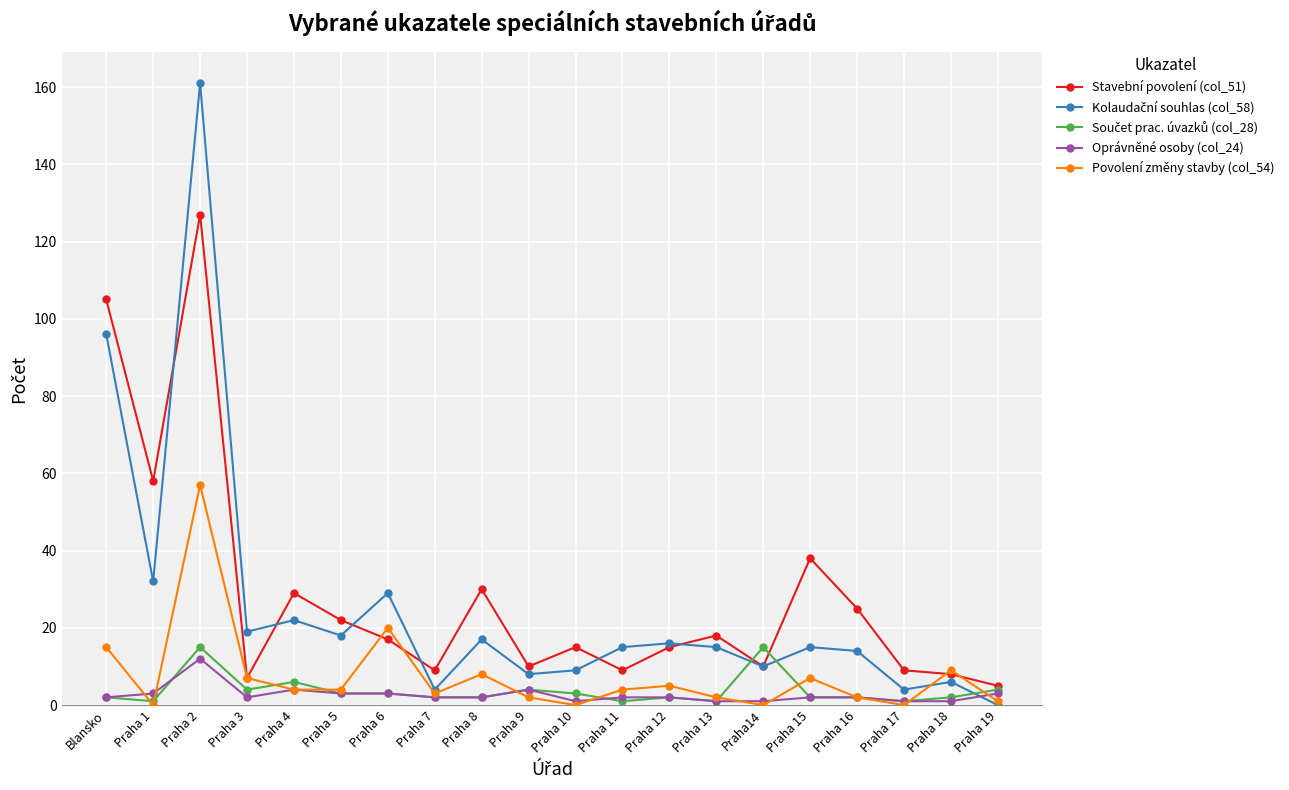

Which label corresponds to the largest value in the chart?

Praha 2